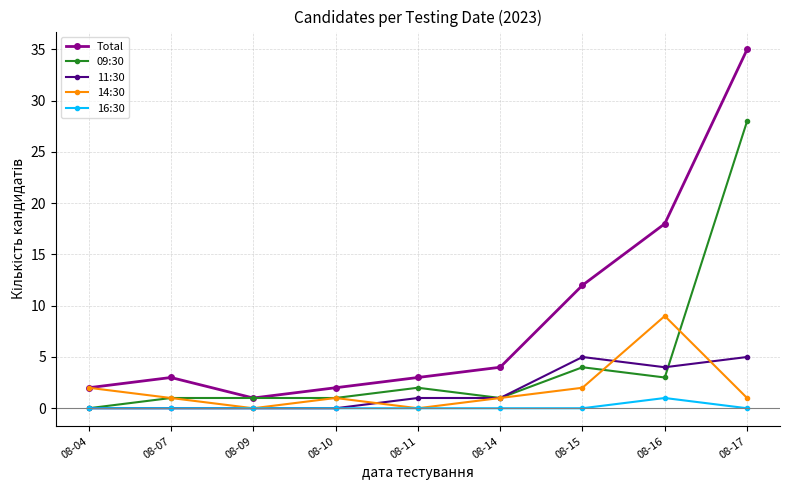

Count the number of categories in the chart.

9